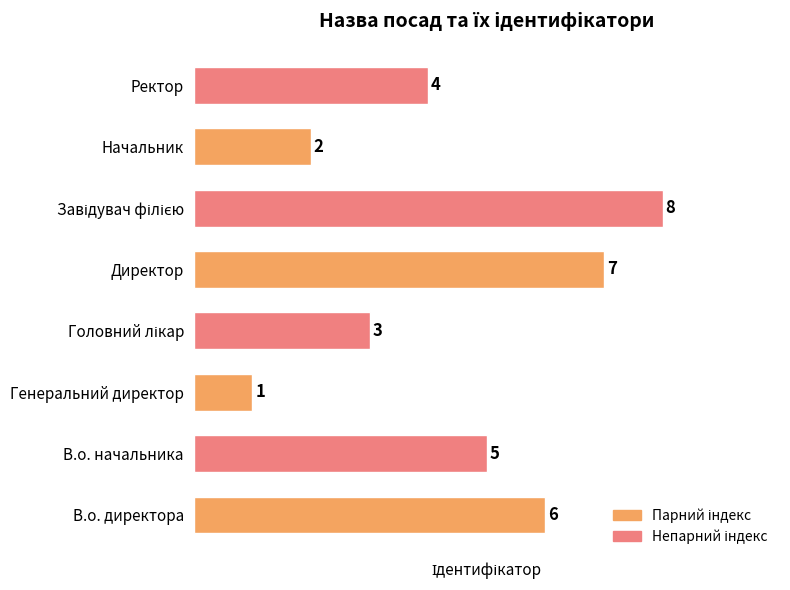

Does the chart contain any negative values?

No